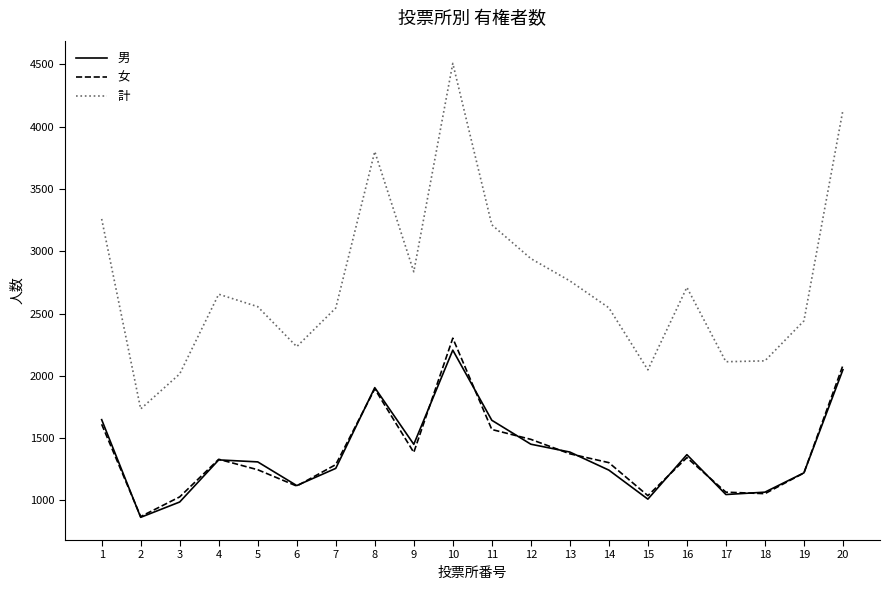

At which label does 男 first exceed 1325?

1